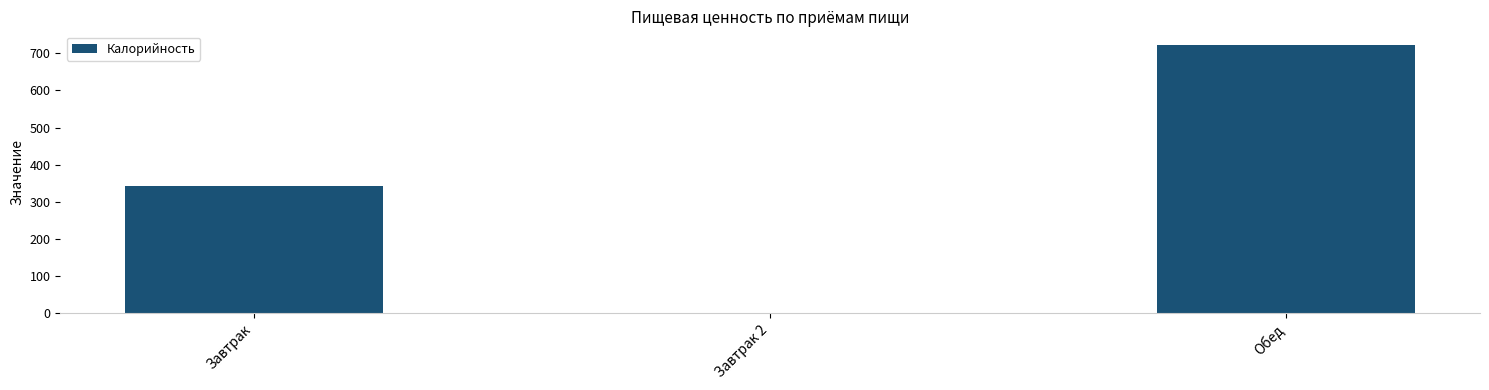

The value at Завтрак 2 is -328.8. True or false?

False